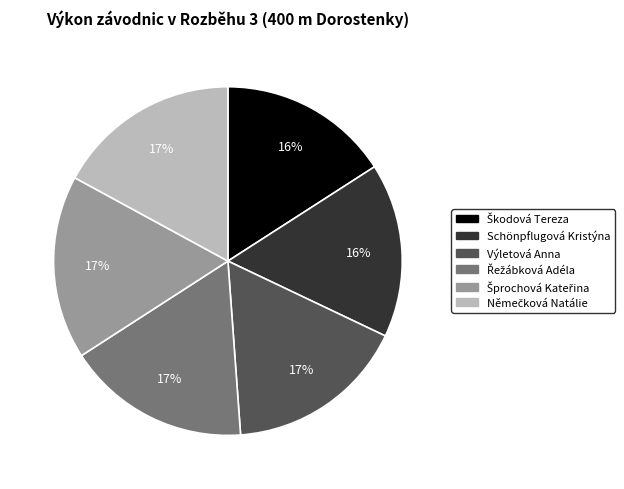

Does any single category account for the majority?

No